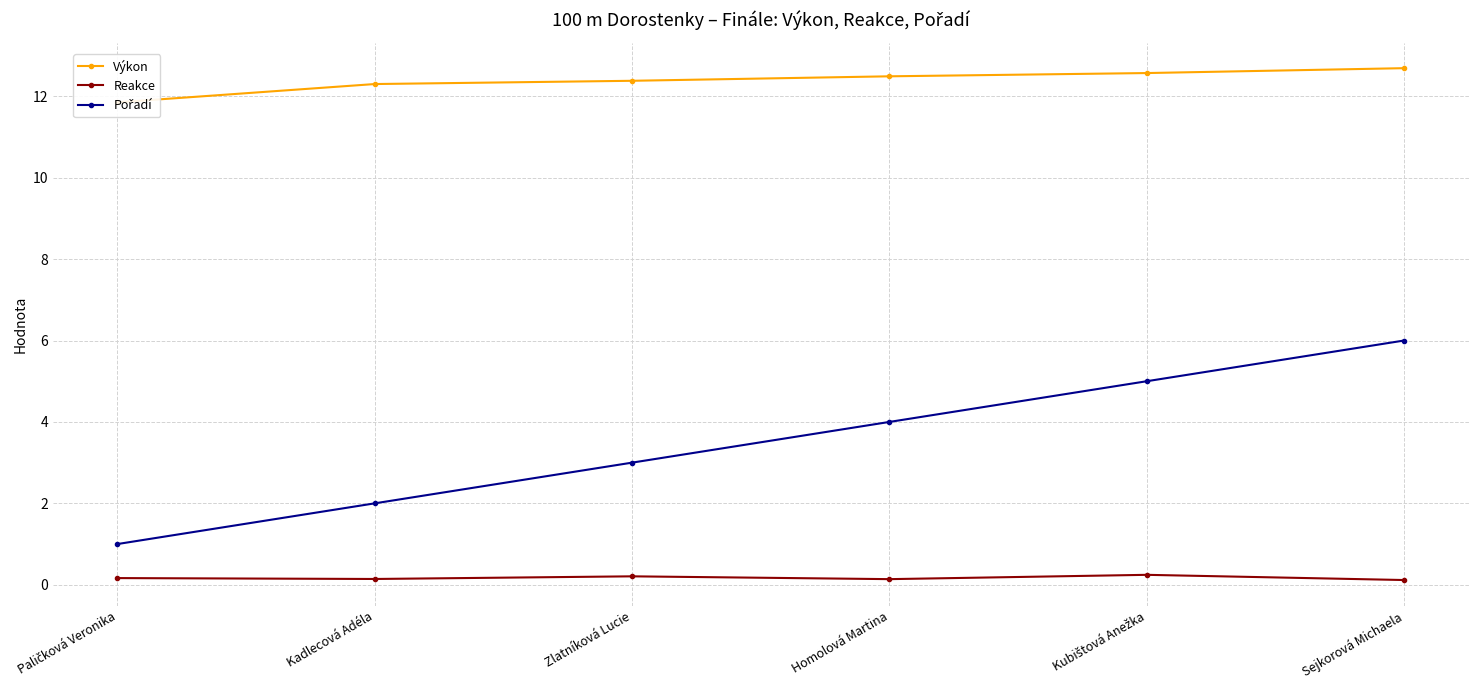

How many lines are shown in the chart?

3